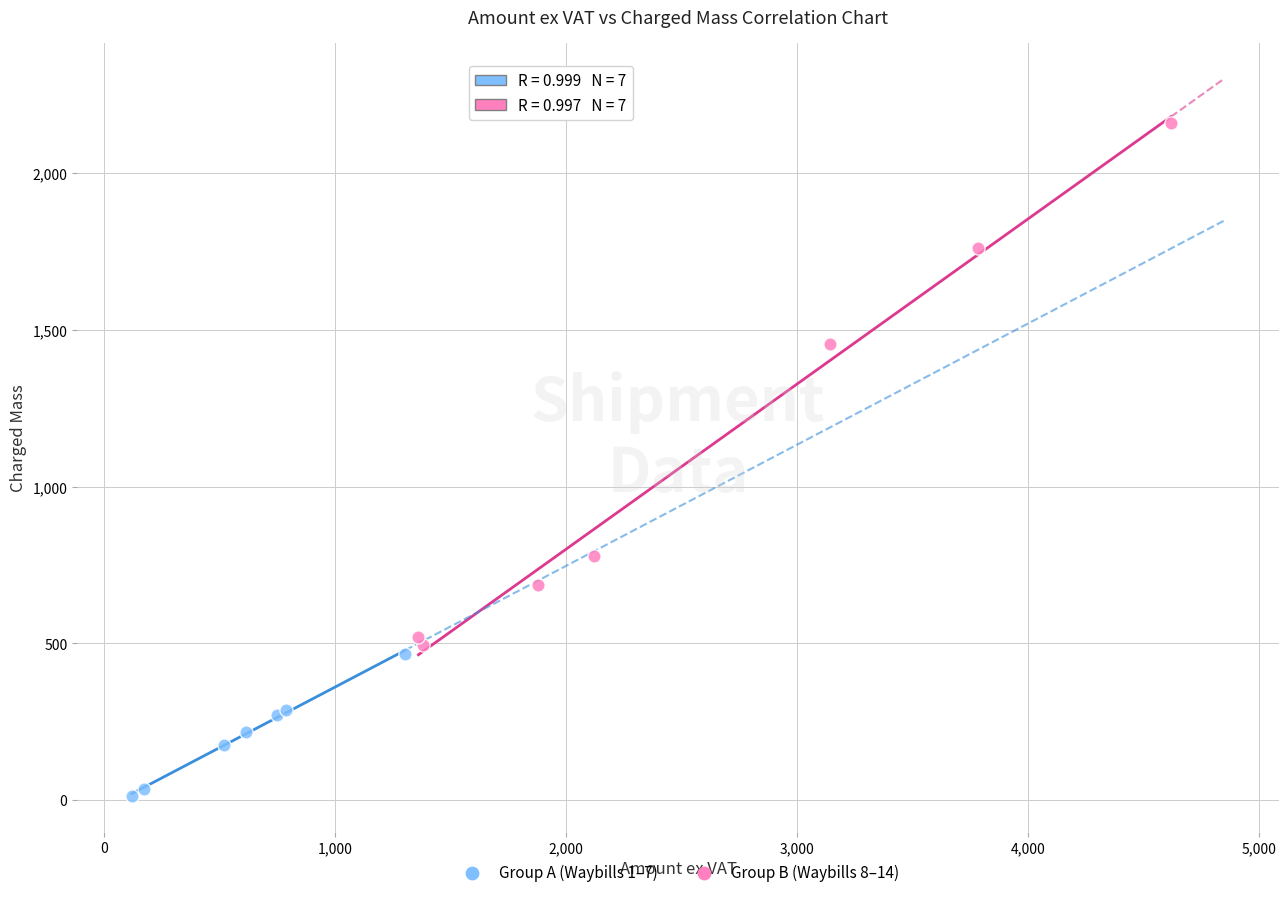

Which series reaches the minimum Y coordinate?

Group A (Waybills 1–7)